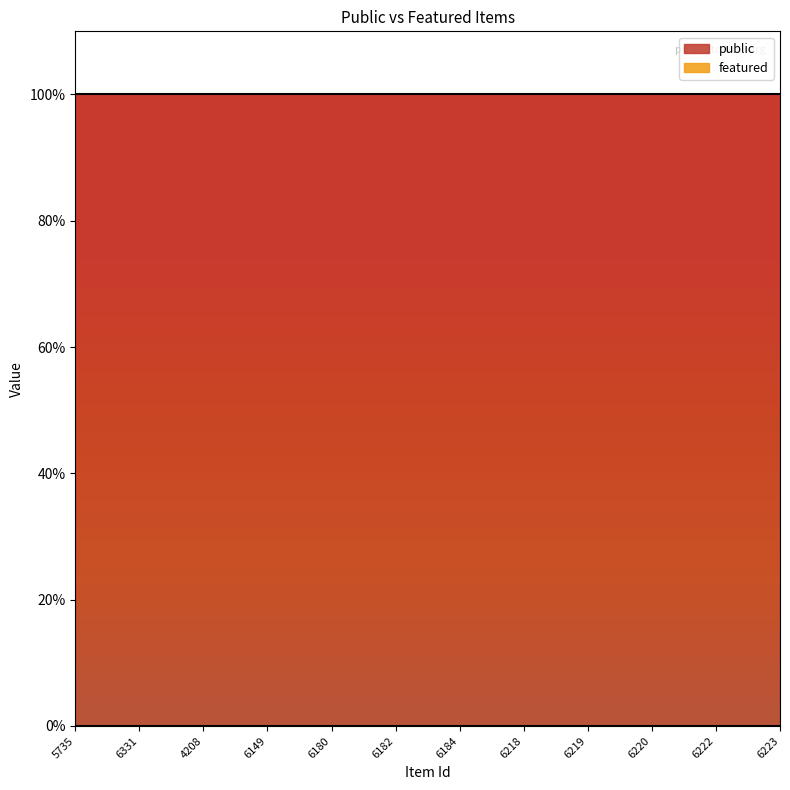

What are all the series names shown in the legend?

public, featured